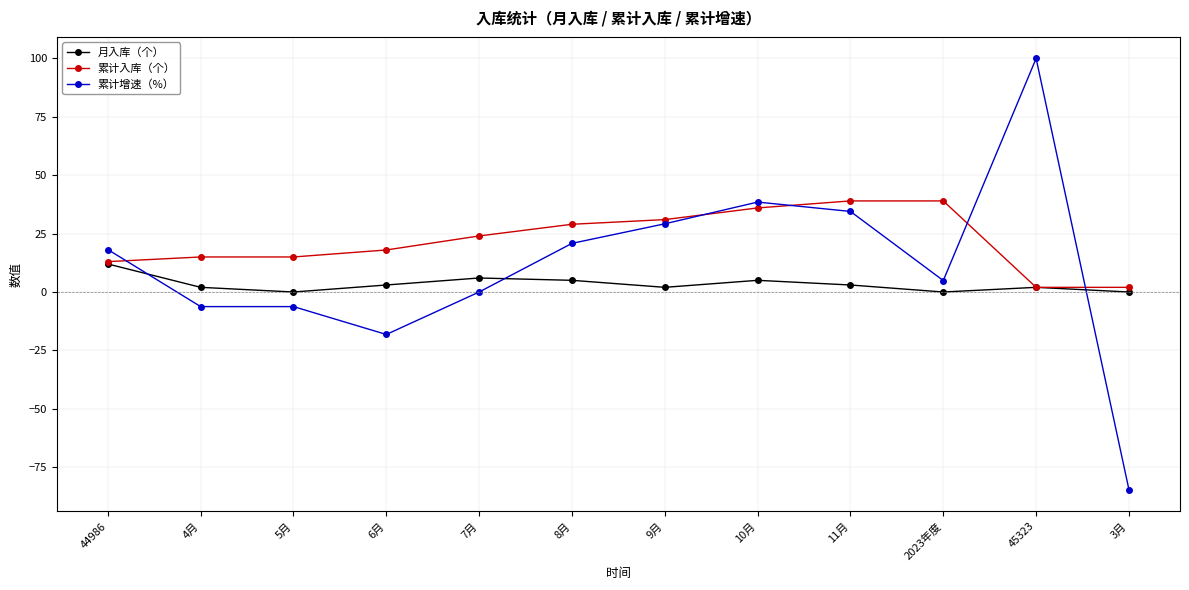

What is the total value across all series at 8月?

54.8